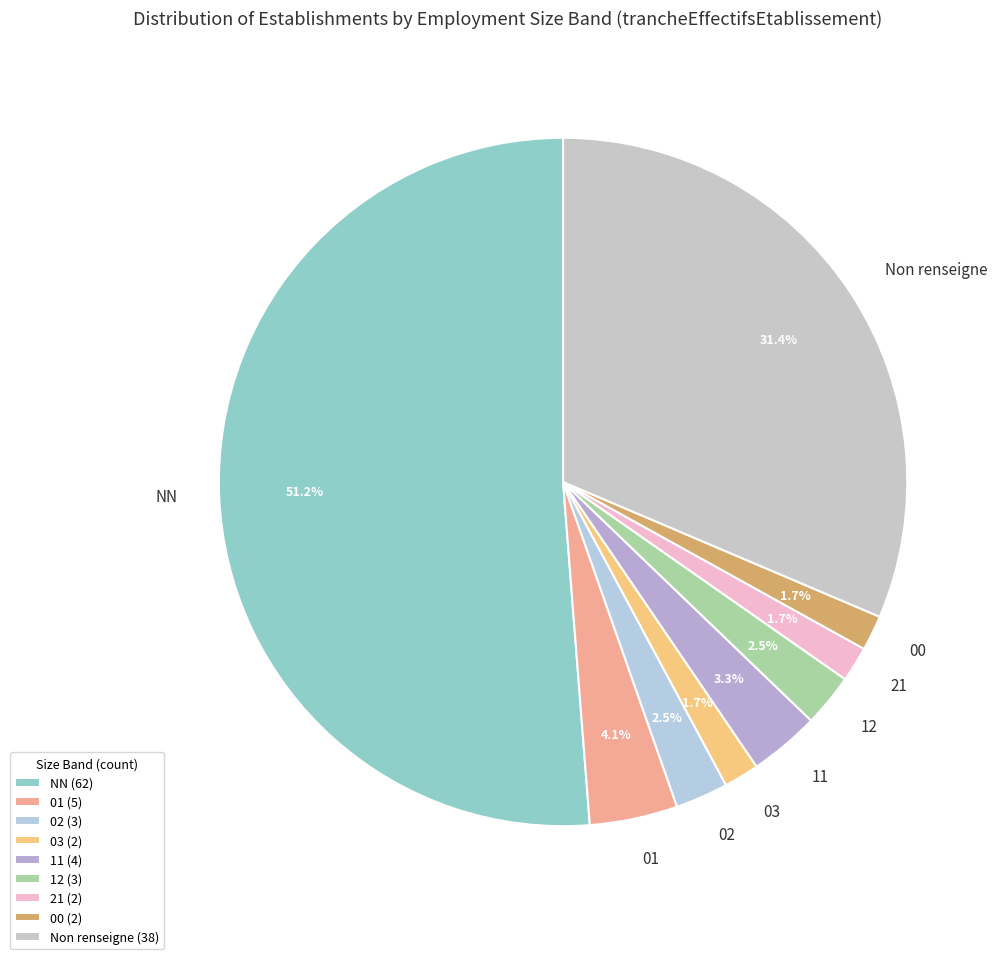

Does 11 represent more than half of the total?

No